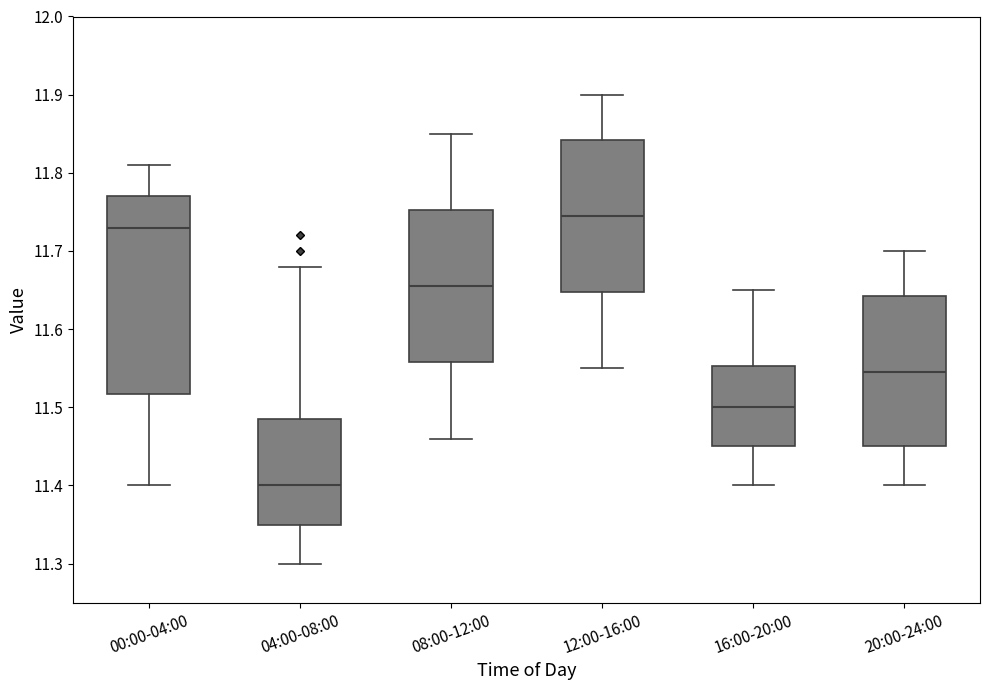

Where does the upper whisker of the box for 16:00-20:00 end on the y-axis? The values are not printed on the chart, so give them approximately, as read against the axis.

11.65